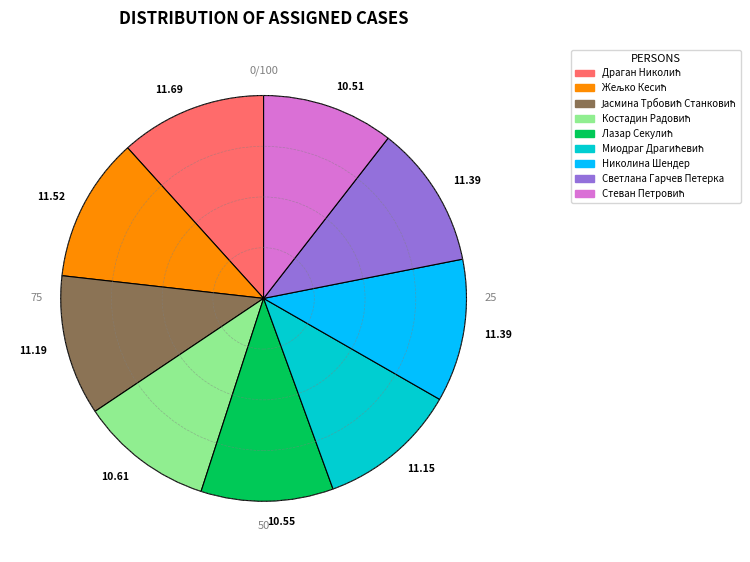

Is there any slice that represents more than half of the pie?

No